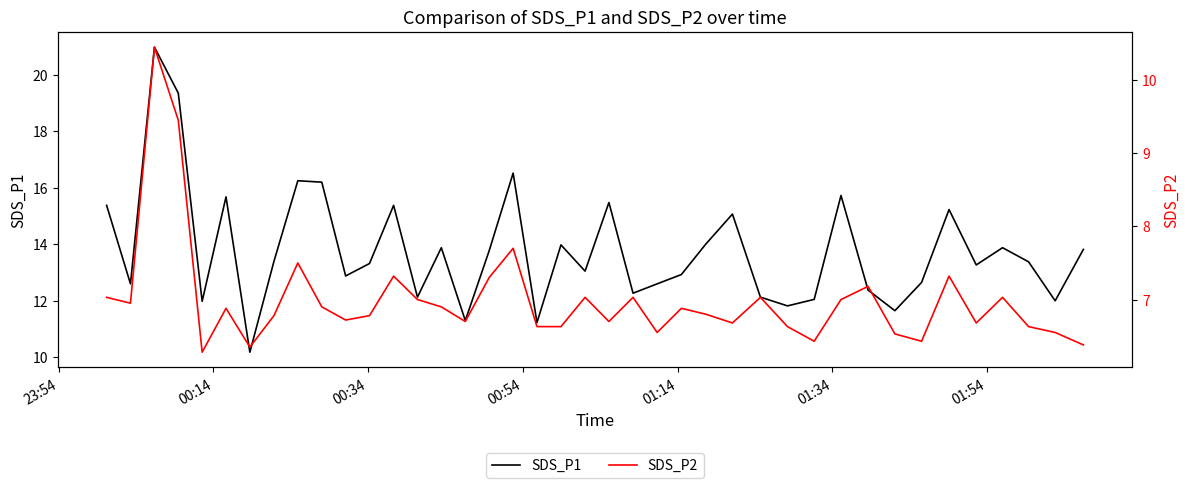

What is the lowest value of the SDS_P1 series?

10.2